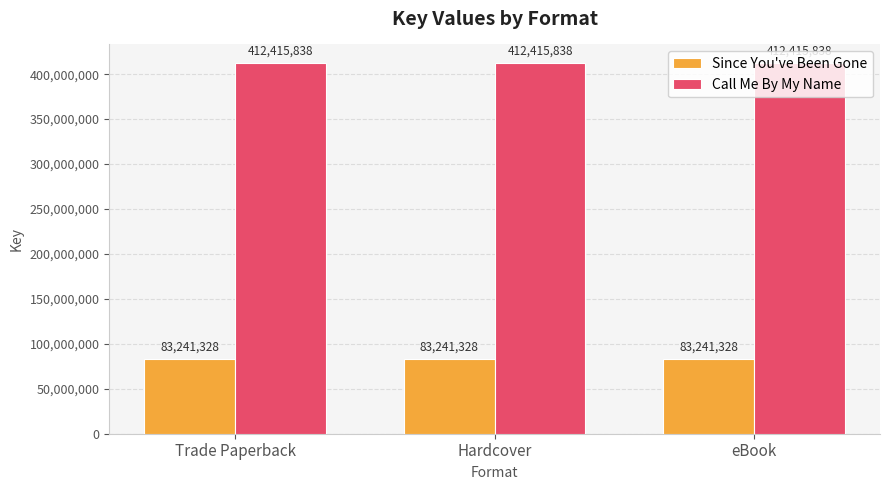

What is the difference between the highest and lowest values at eBook?

329174510